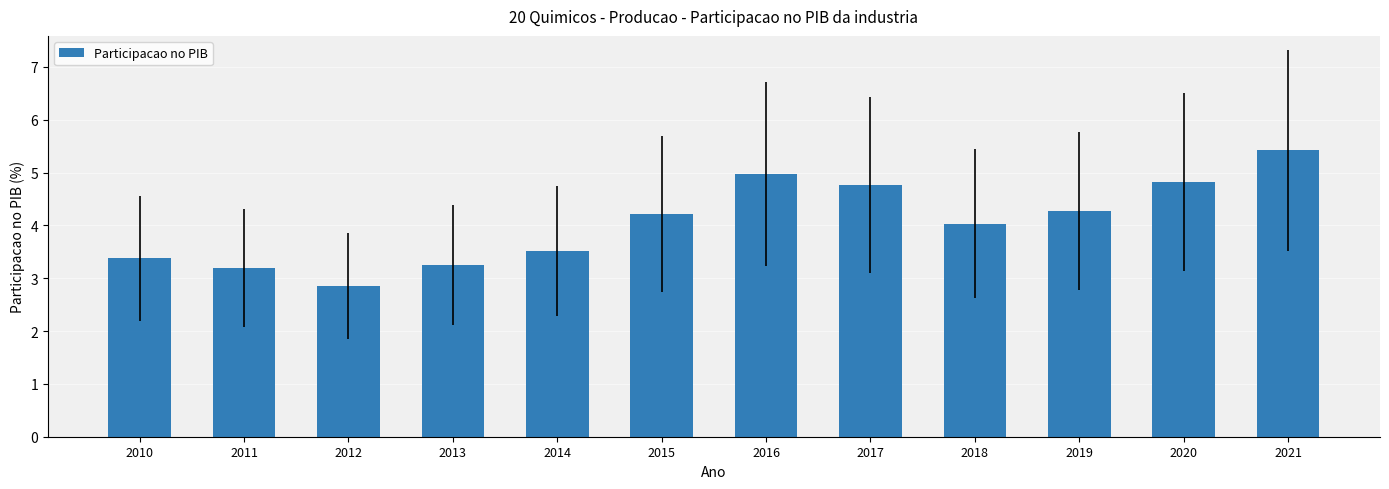

How many bars are there in total?

12